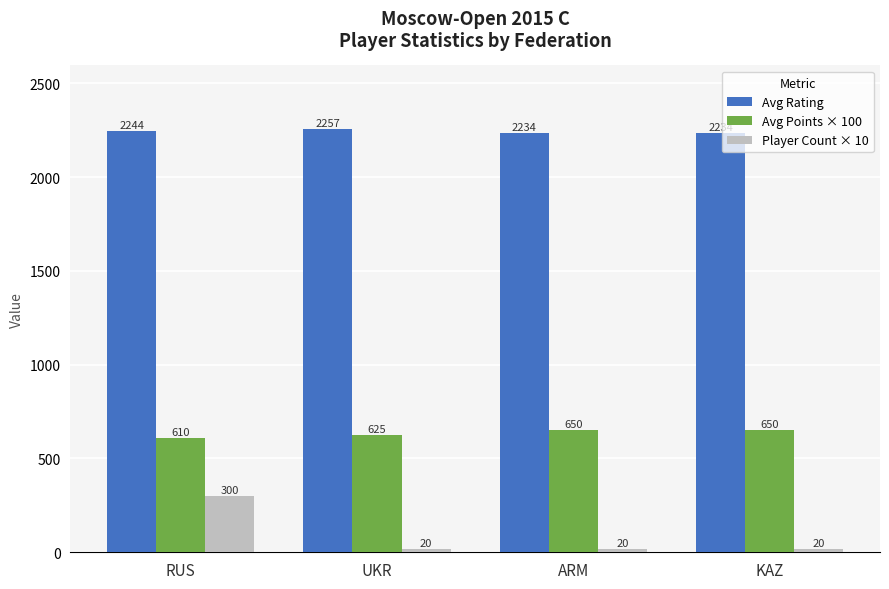

What is the difference between the maximum and second lowest values in the Player Count × 10 series?

280.0